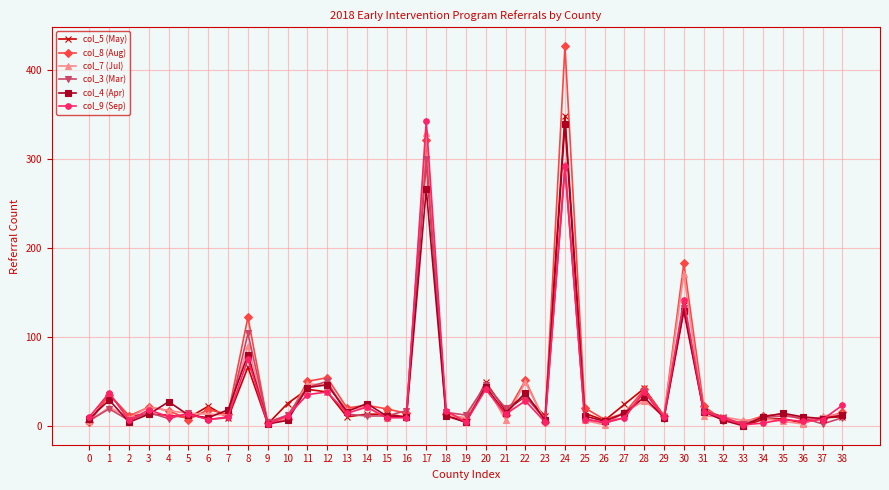

What is the difference between the maximum and minimum values in the col_7 (Jul) series?

328